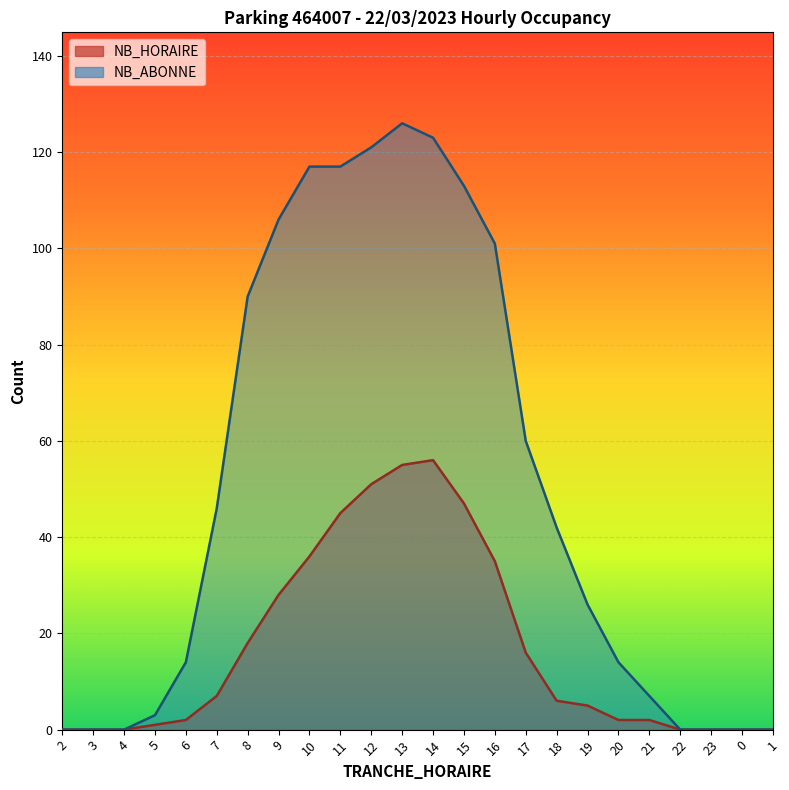

What value does the NB_ABONNE series have at 14?

123